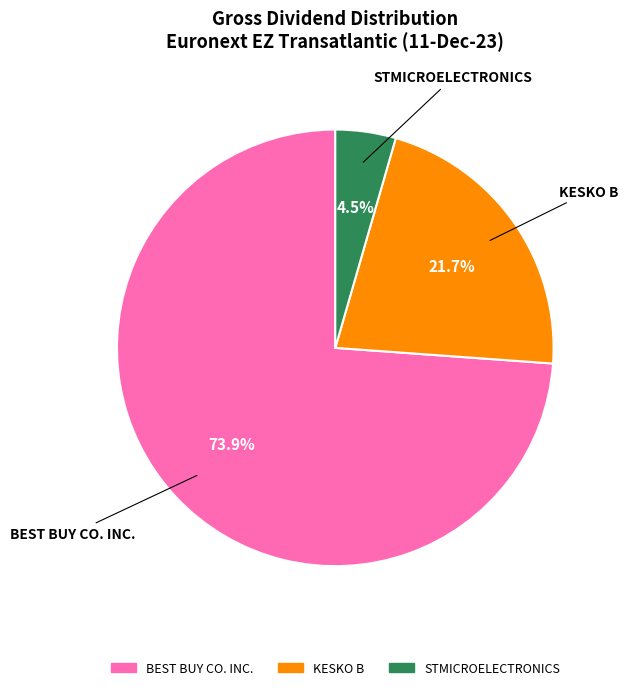

Combined, do STMICROELECTRONICS and KESKO B account for over 50%?

No